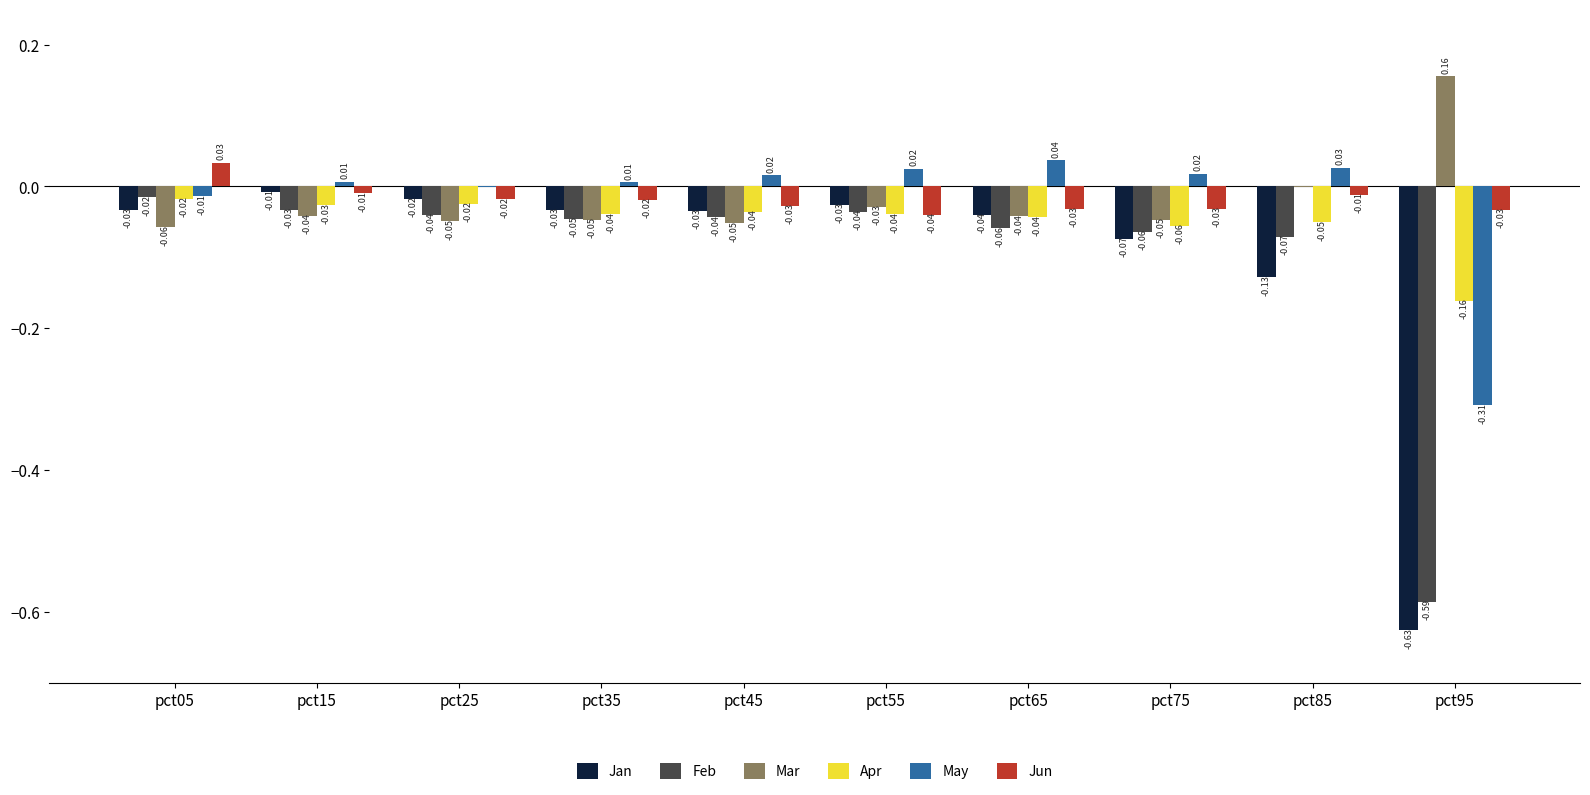

What are all the series names shown in the legend?

Jan, Feb, Mar, Apr, May, Jun